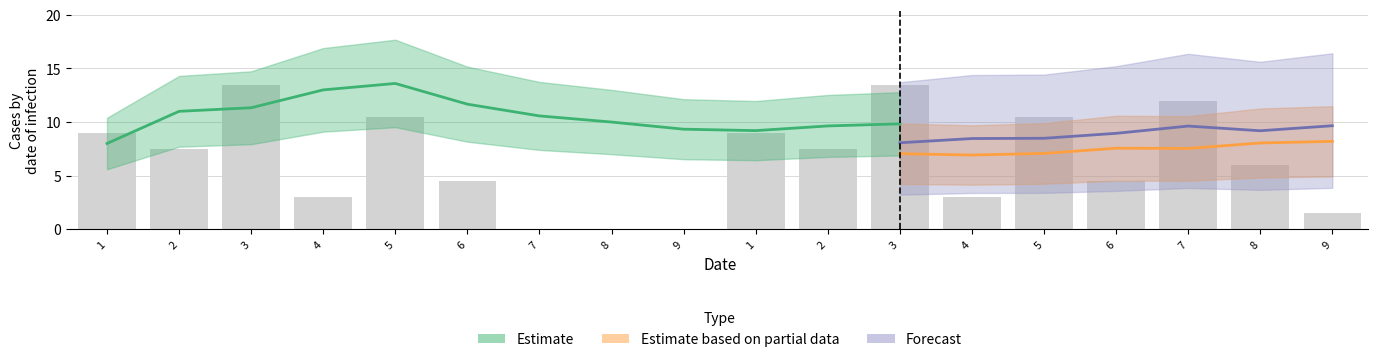

What is the label of the 10th bar from the right?

9